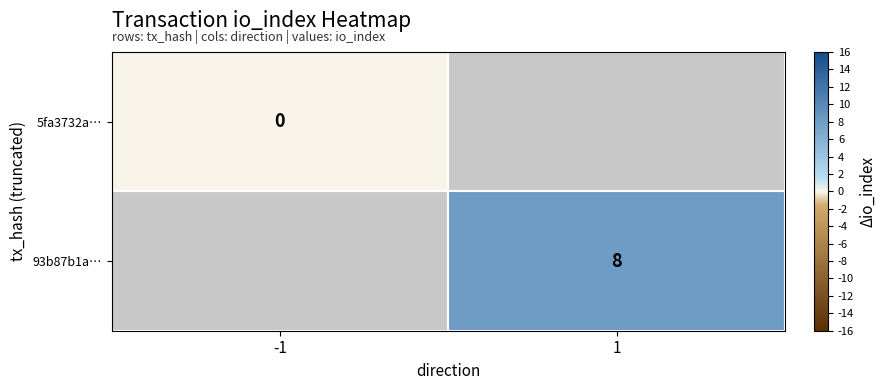

The value of 93b87b1a… at 1 is 8. True or false?

True